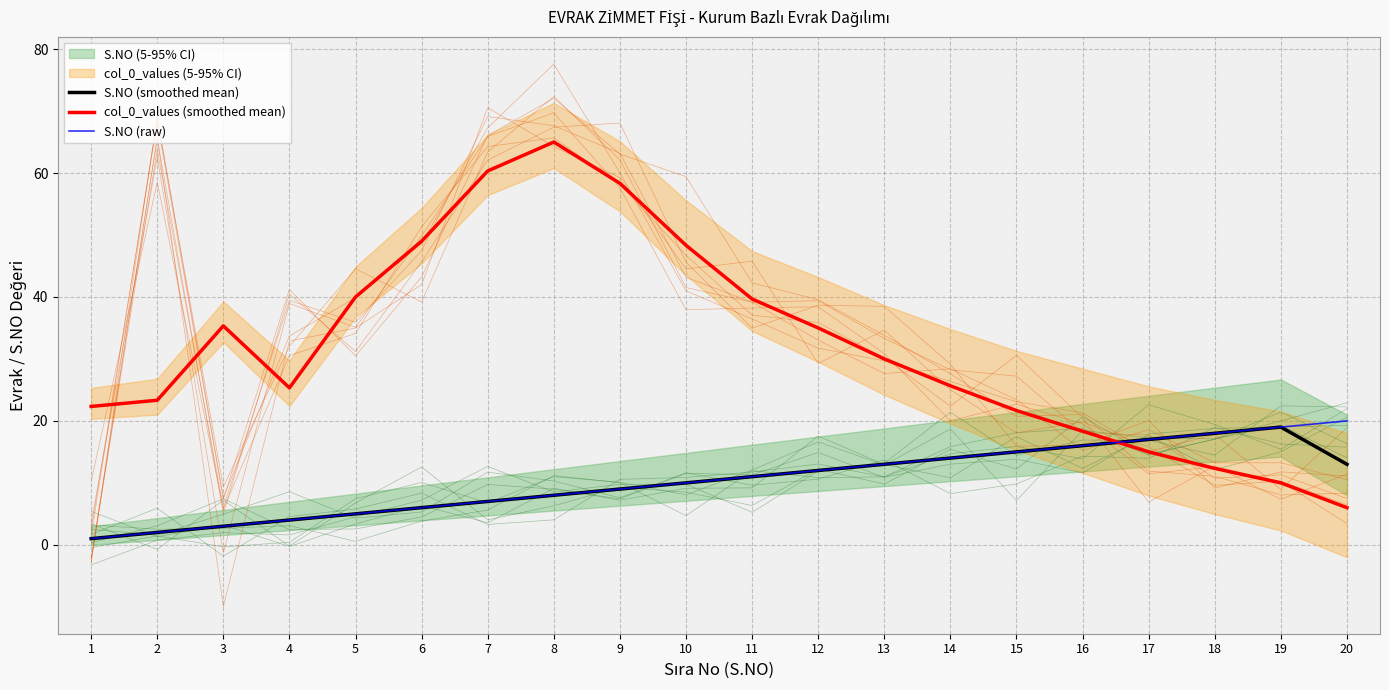

What is the total value across all series at 13?

56.0